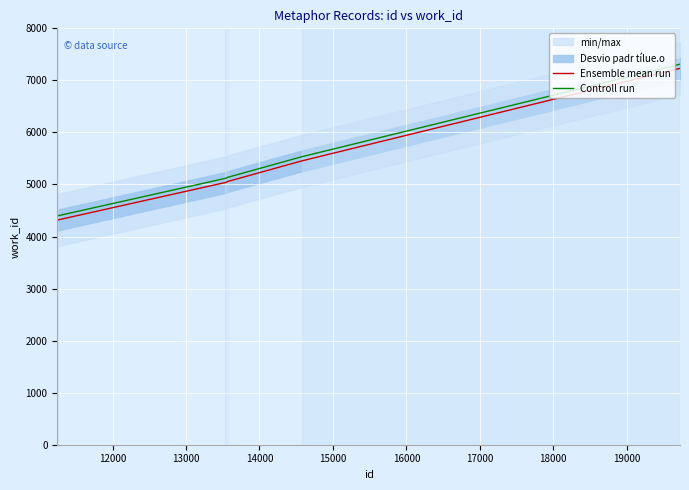

What is the highest value of the Controll run series?

7311